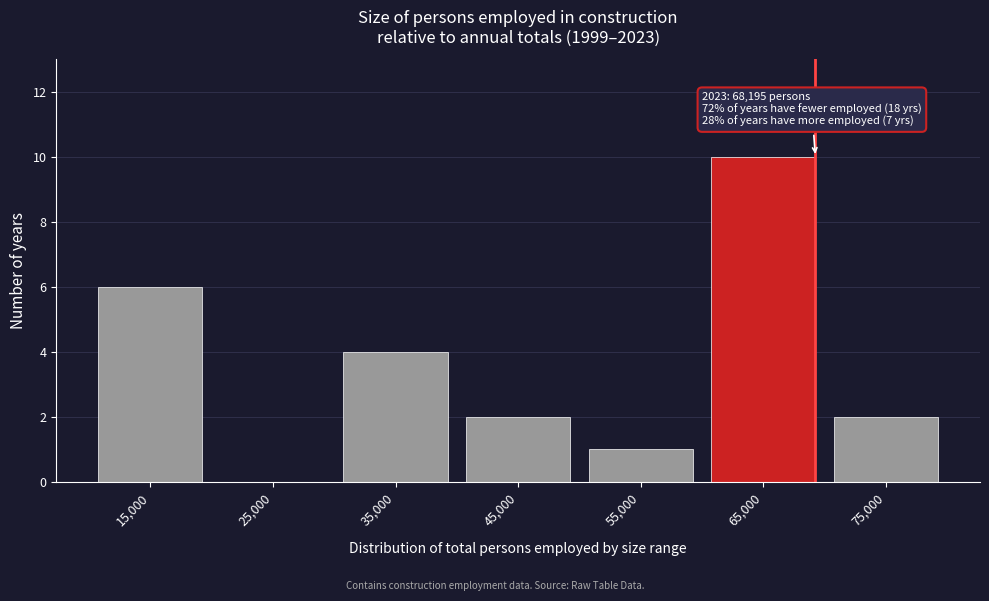

Reading right to left, extract all data points from this chart.

75,000=2	65,000=10	55,000=1	45,000=2	35,000=4	25,000=0	15,000=6